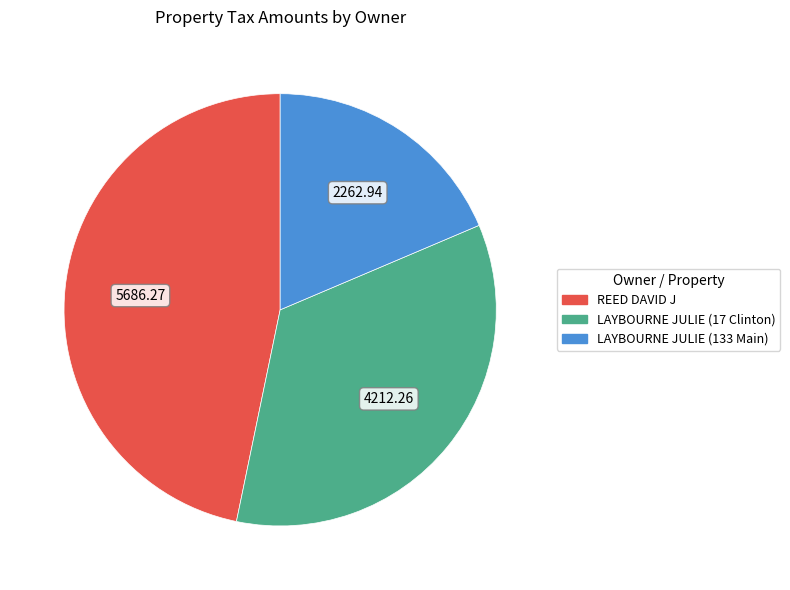

Does any single category account for the majority?

No